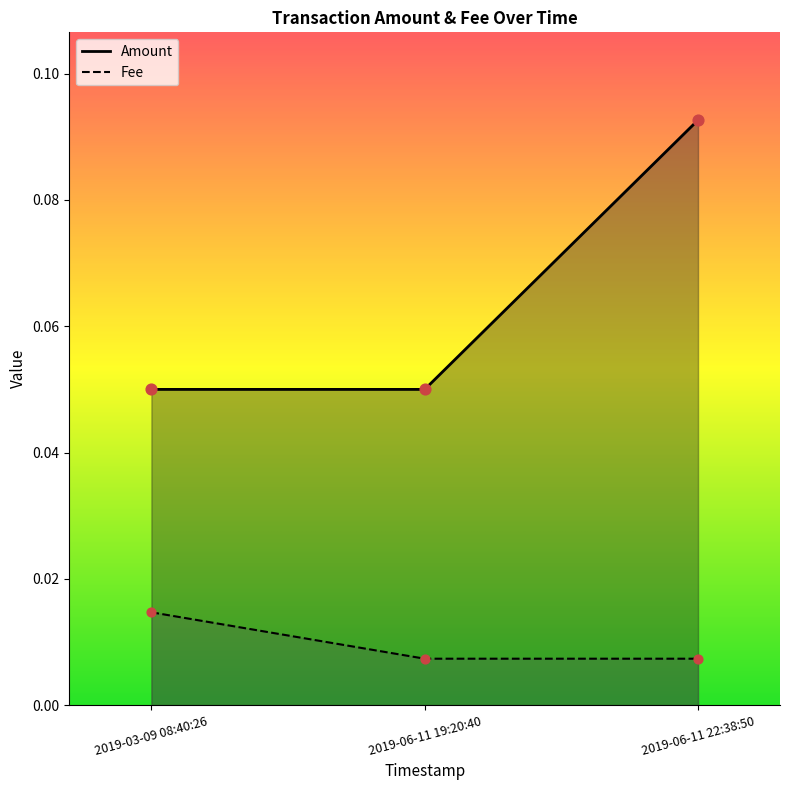

At which category is the sum across all series the highest?

2019-06-11 22:38:50